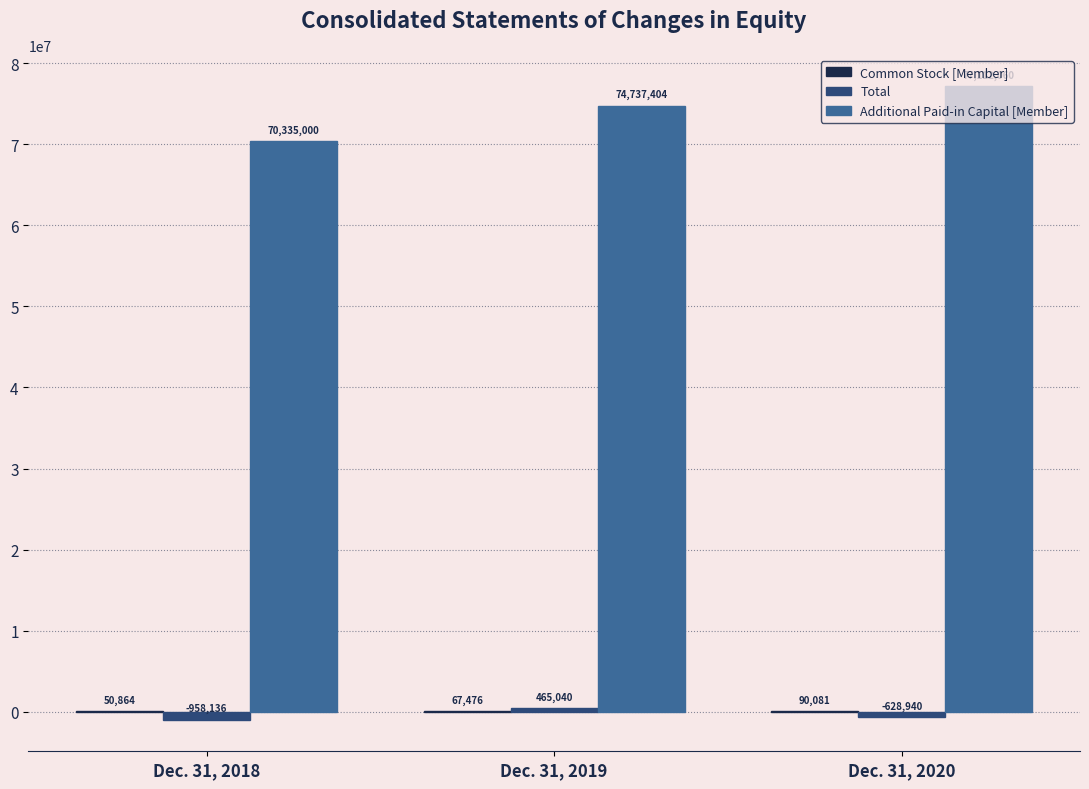

Where does the Total series first go above -628940?

Dec. 31, 2019